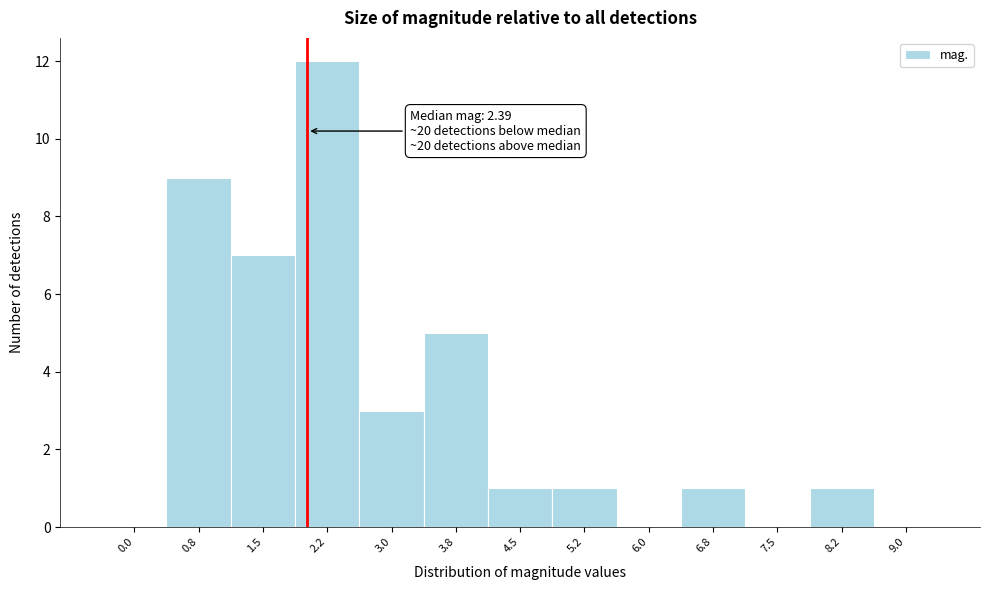

Reading right to left, extract all data points from this chart.

9.0=0	8.2=1	7.5=0	6.8=1	6.0=0	5.2=1	4.5=1	3.8=5	3.0=3	2.2=12	1.5=7	0.8=9	0.0=0